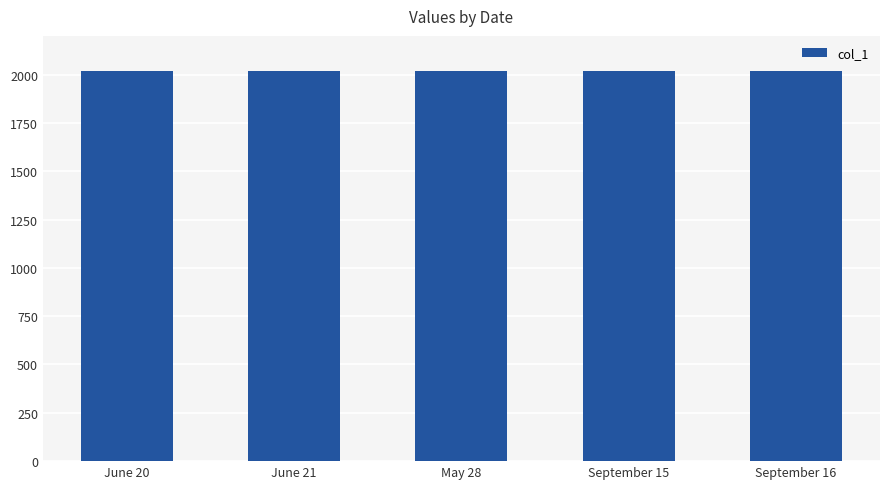

What is the greatest value displayed?

2020